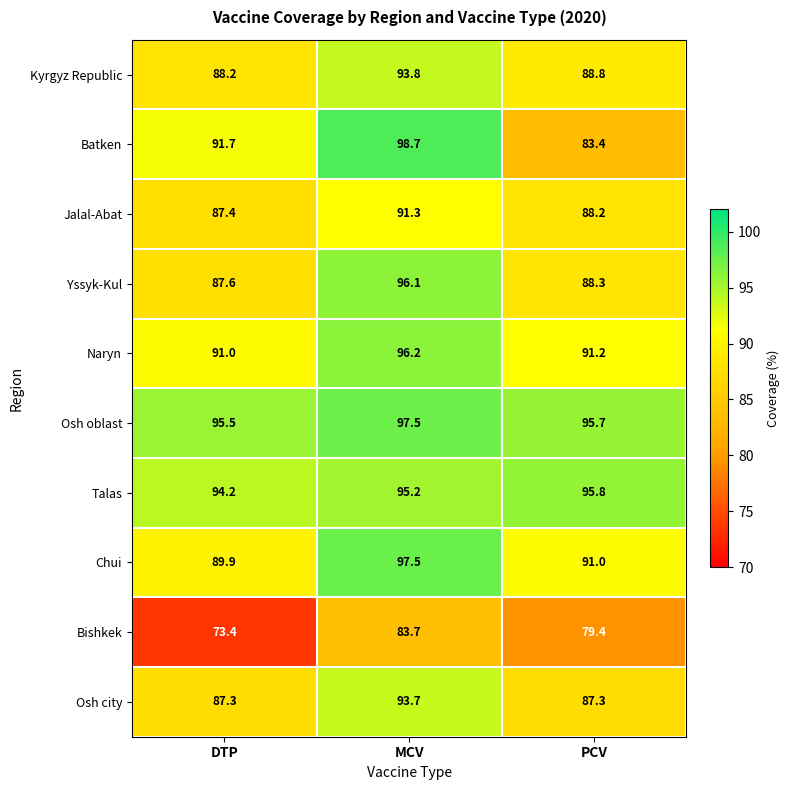

What is the greatest value displayed?

98.7